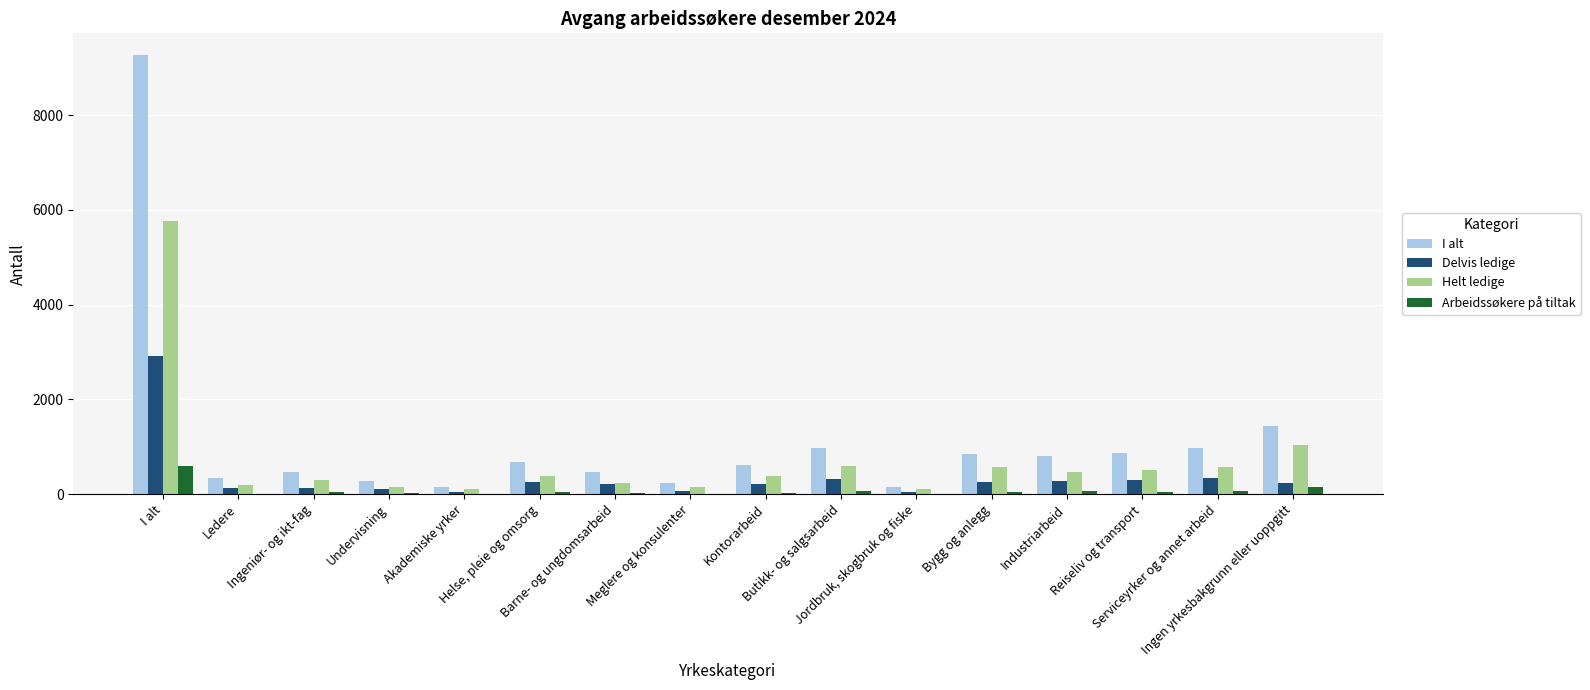

Which series changed the most between Ledere and Butikk- og salgsarbeid?

I alt